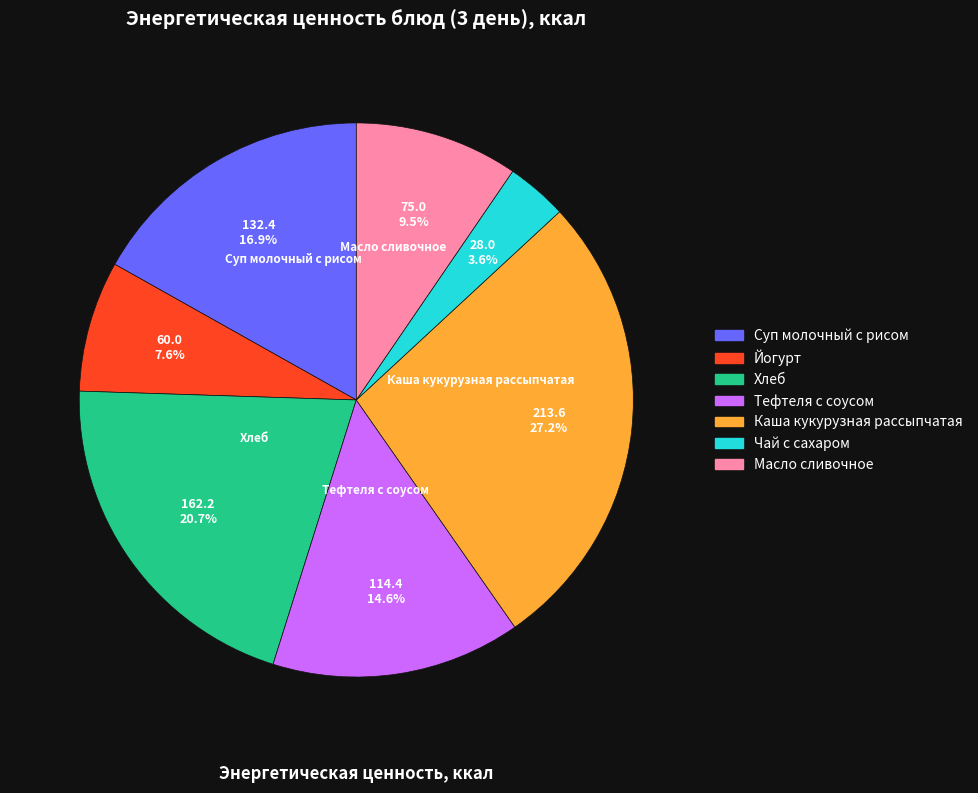

The Чай с сахаром slice represents 4% of the pie. True or false?

True